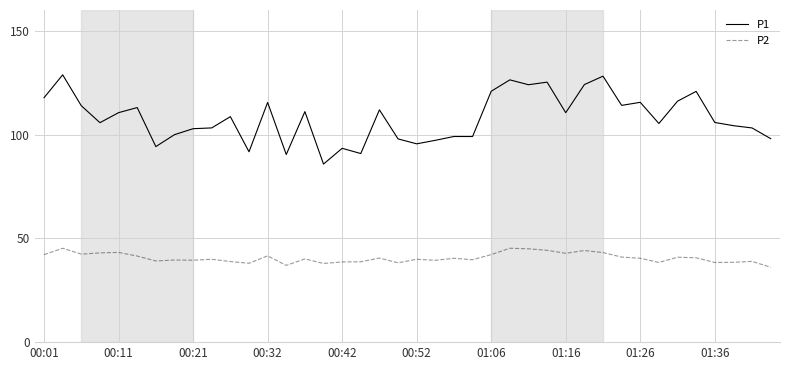

Rank the series by their maximum value, from lowest to highest.

P2, P1